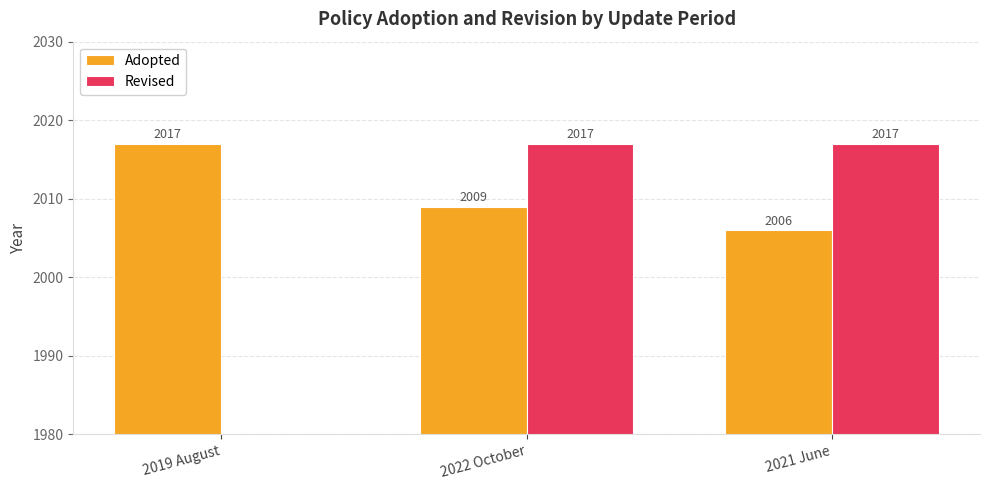

Where does the Adopted series first go above 2009?

2019 August